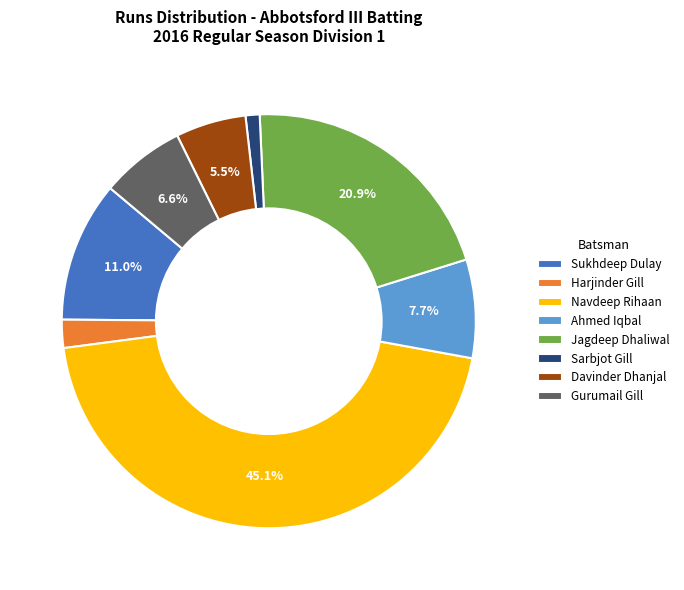

Combined, do Ahmed Iqbal and Navdeep Rihaan account for over 50%?

Yes